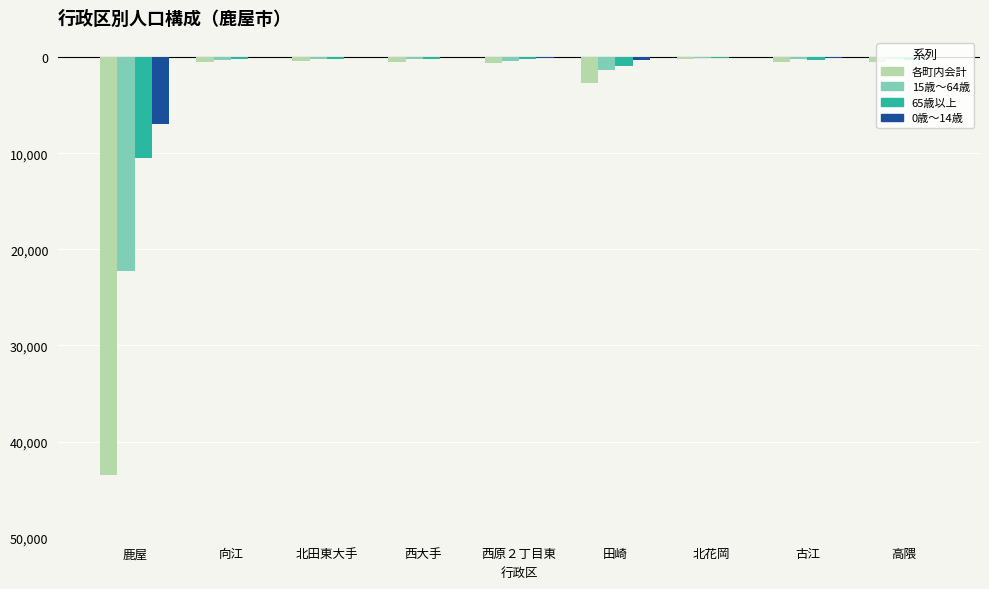

What is the label of the 1st bar from the right?

高隈